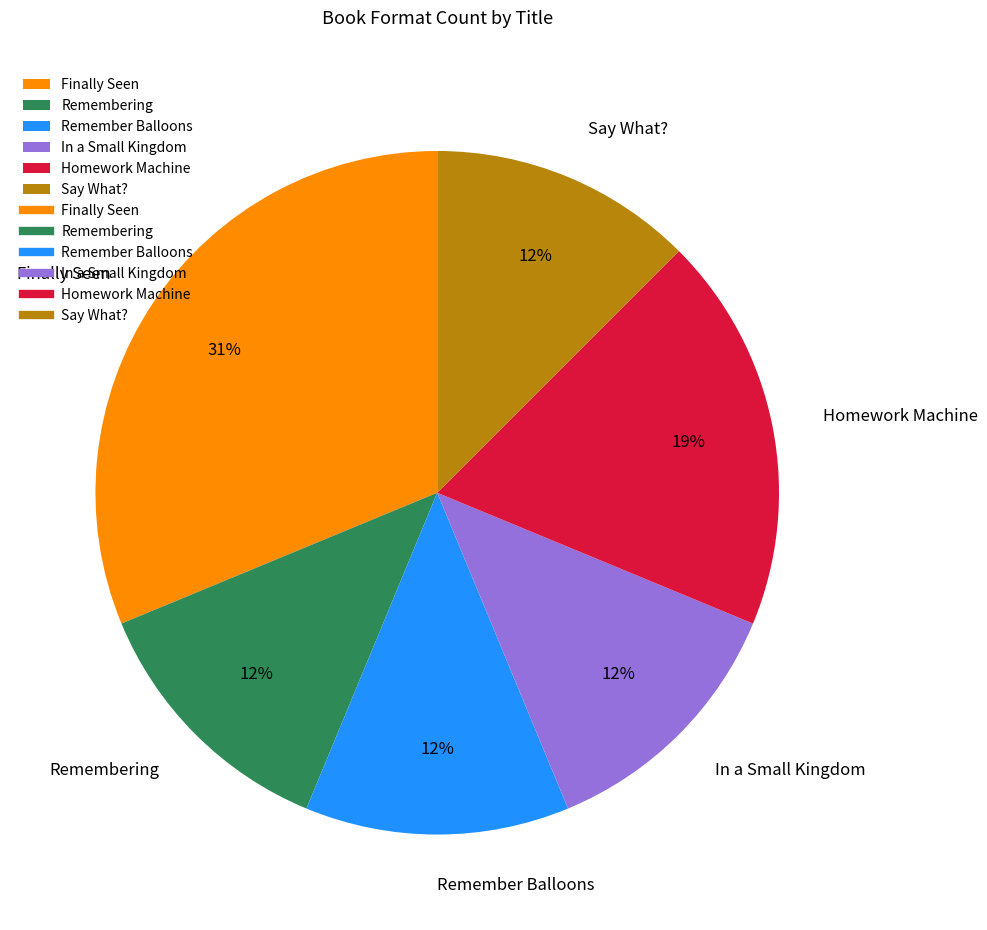

How many segments does this pie chart have?

6